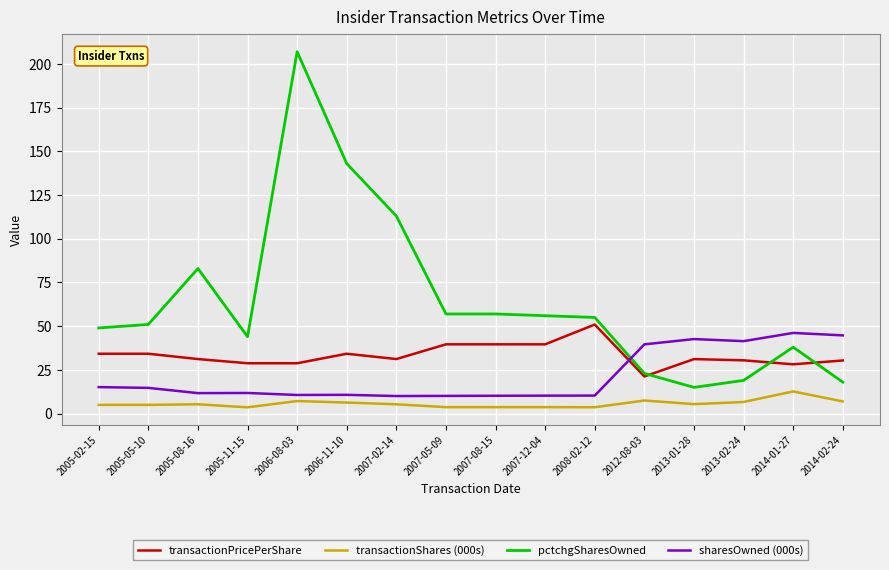

How many distinct data groups are displayed?

4